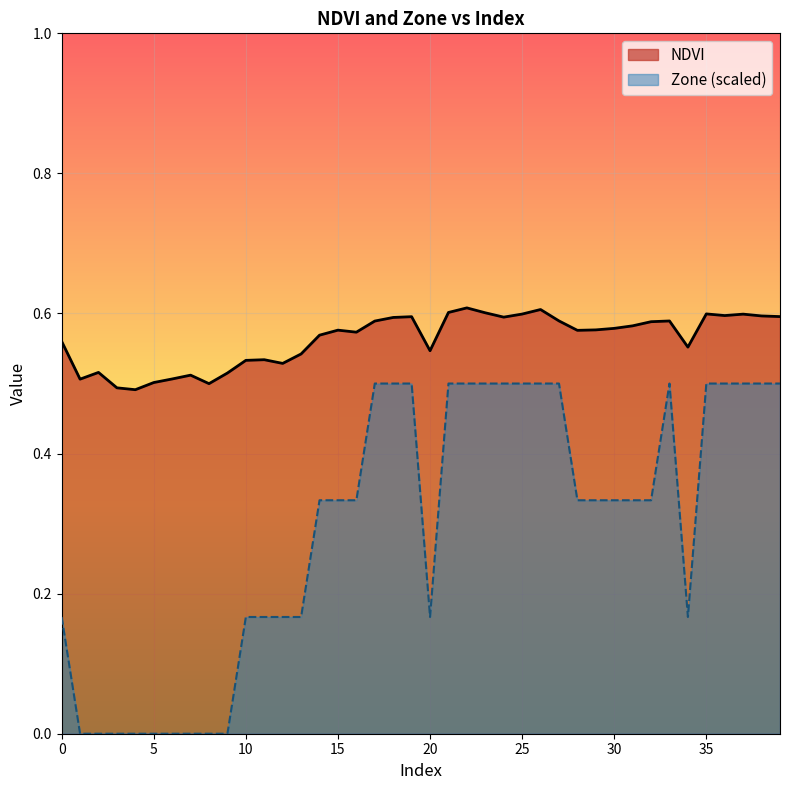

What is the sum of the Zone values at 20 and 21?

0.7